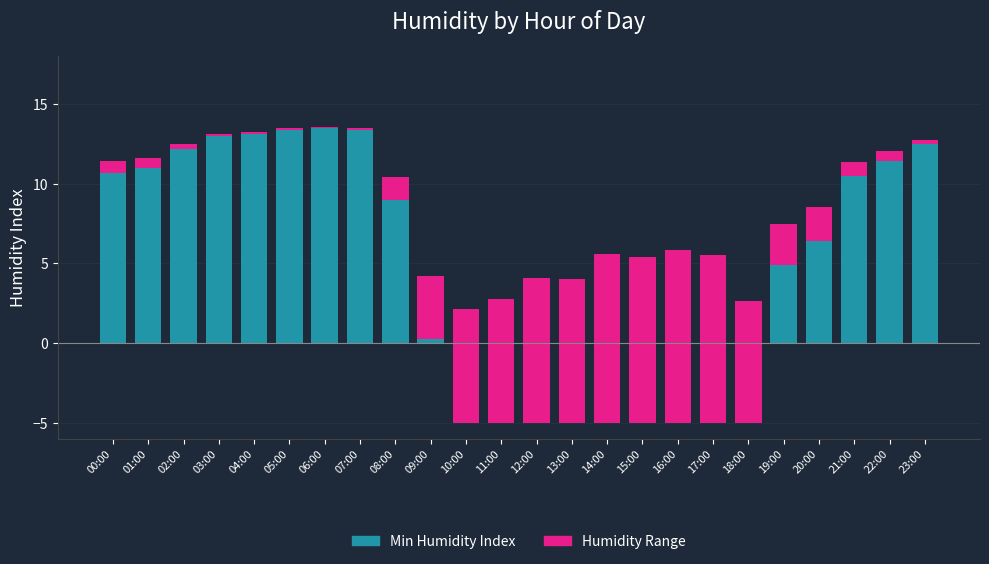

Which has a higher value, 01:00 or 20:00?

01:00